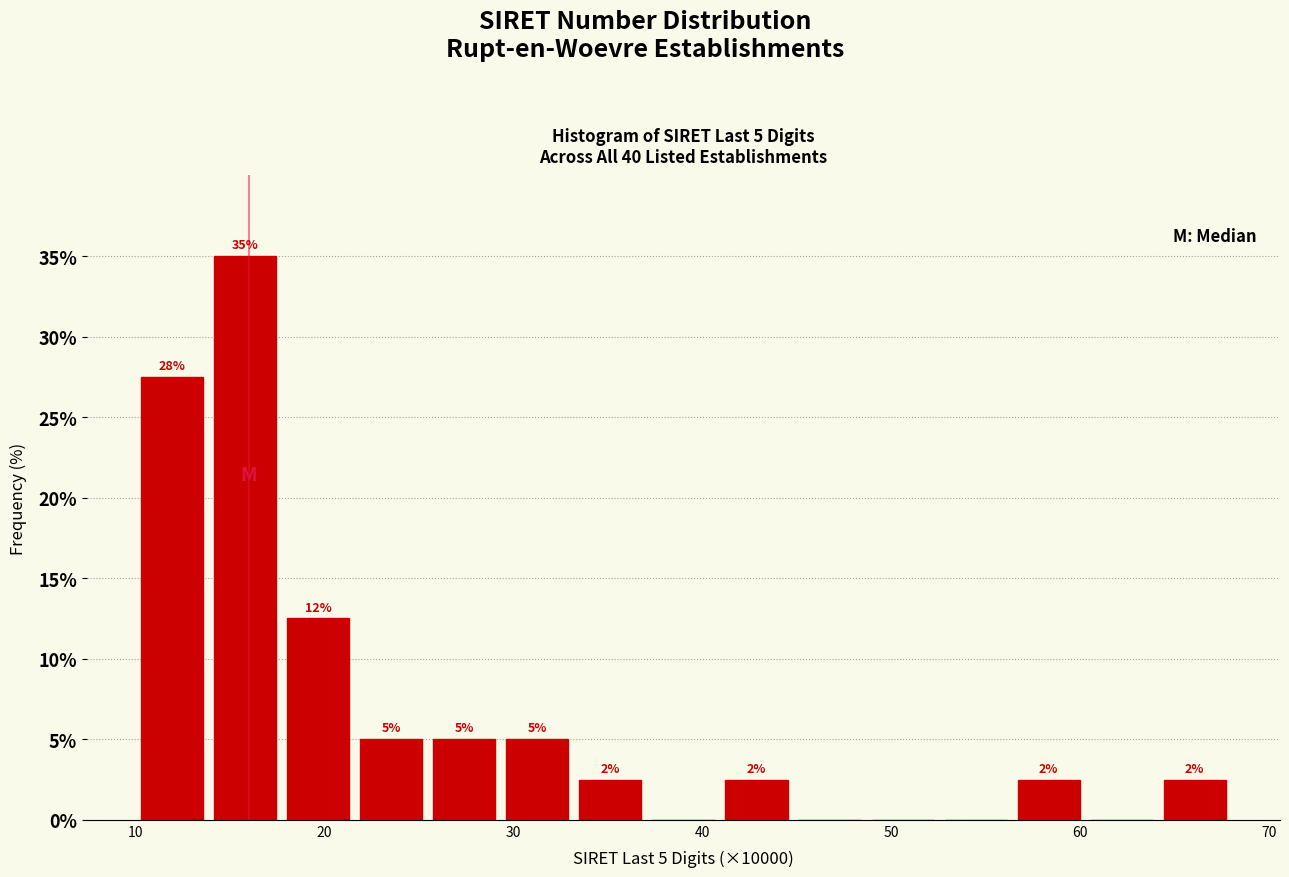

Around what value on the x-axis is the tallest bar? Give the approximate position of its centre, as read against the axis.

16